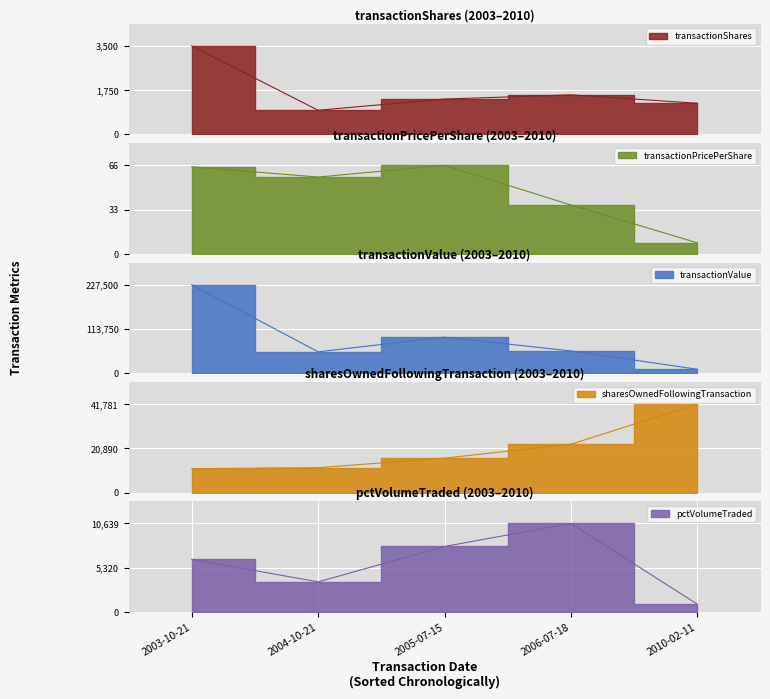

What is the difference between the maximum and minimum values in the sharesOwnedFollowingTransaction series?

30488.0